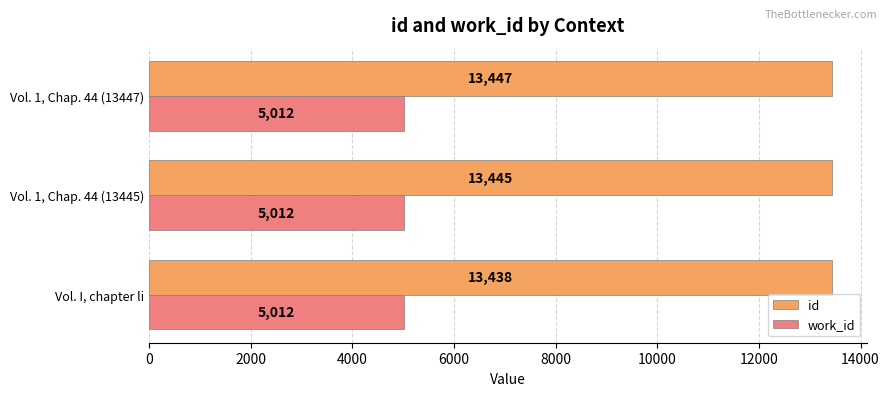

What is the maximum value shown in the chart?

13447